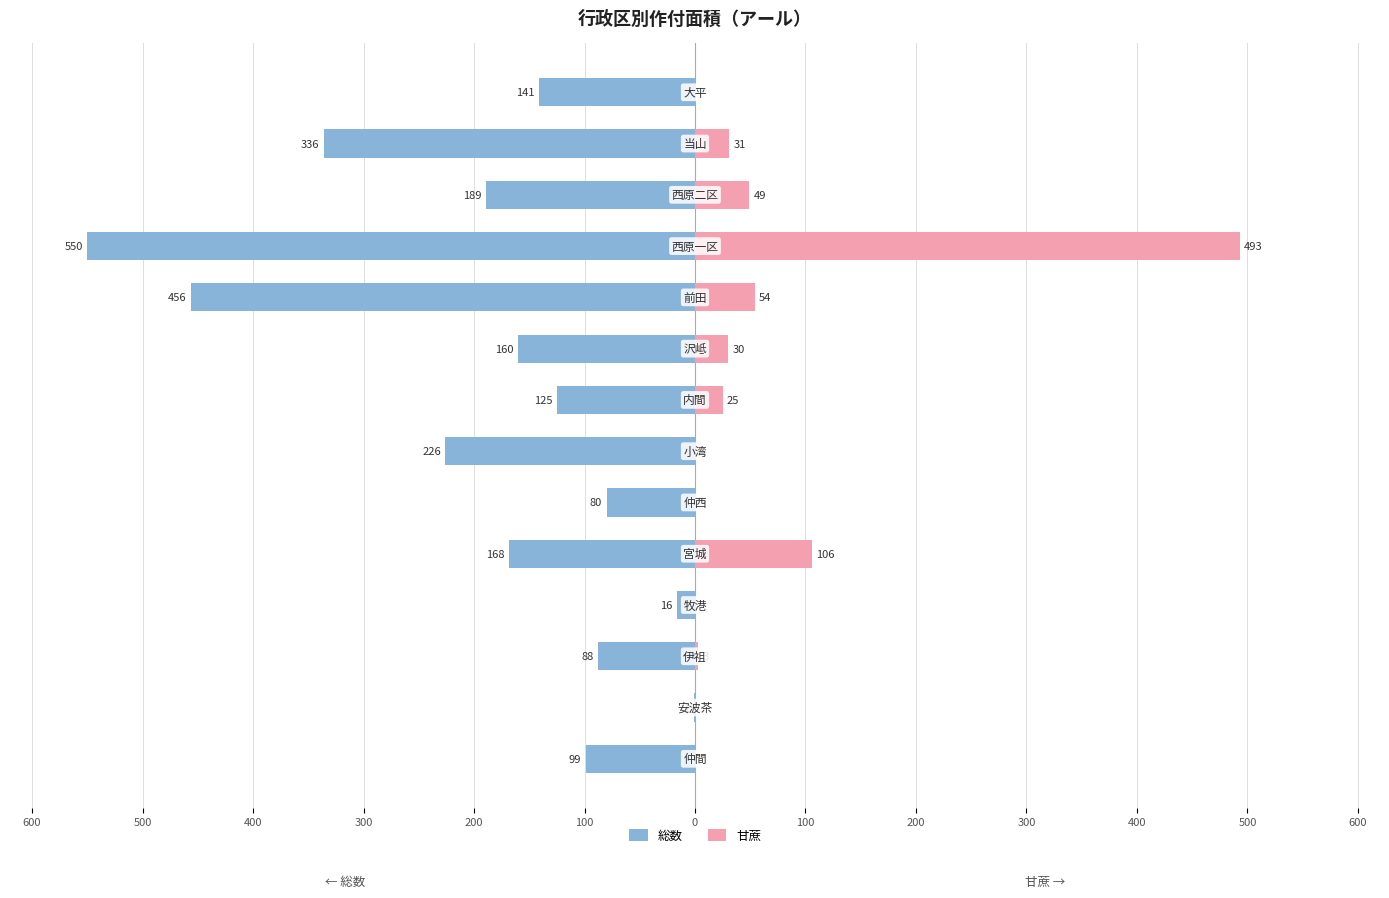

What are all the series names shown in the legend?

総数, 甘蔗